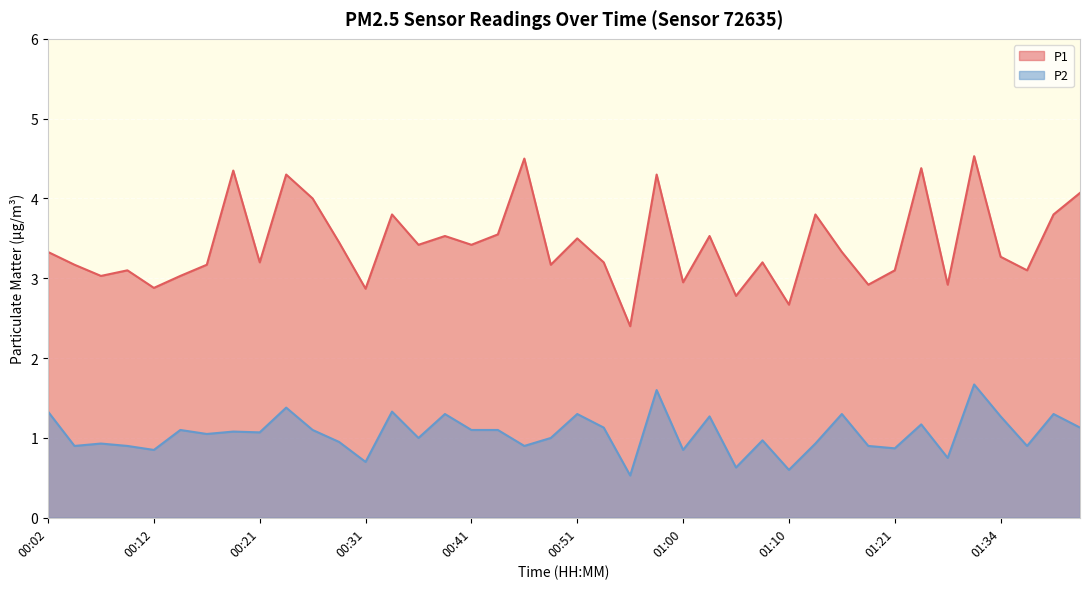

In P1, how many points are higher than both neighbors (excluding endpoints)?

13